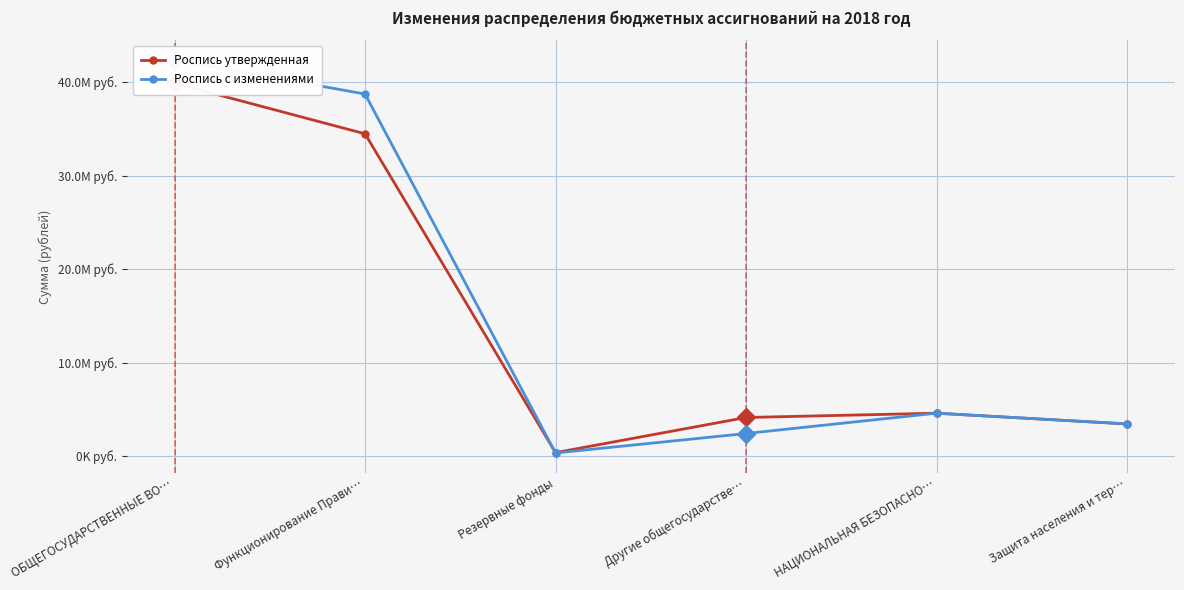

At which label does Роспись утвержденная first exceed 4580972?

ОБЩЕГОСУДАРСТВЕННЫЕ ВО…